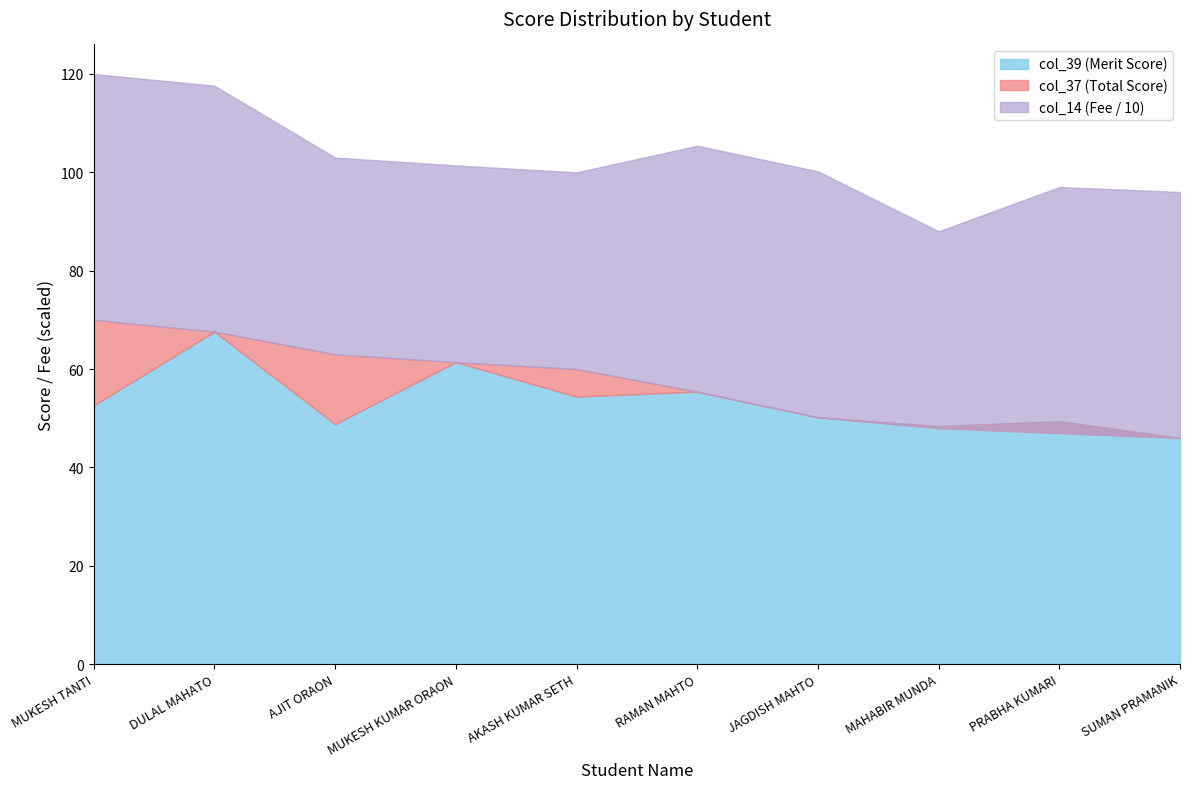

True or false: col_39 and col_14 cross at least once.

False